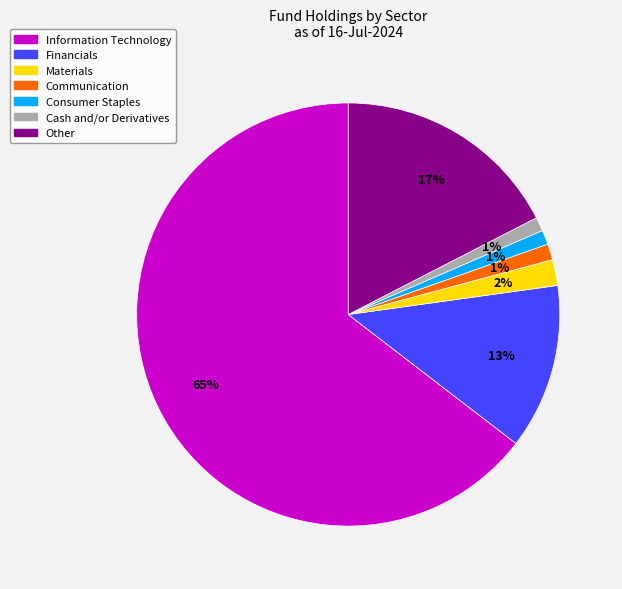

What percentage is the Consumer Staples slice, to the nearest percent?

1%